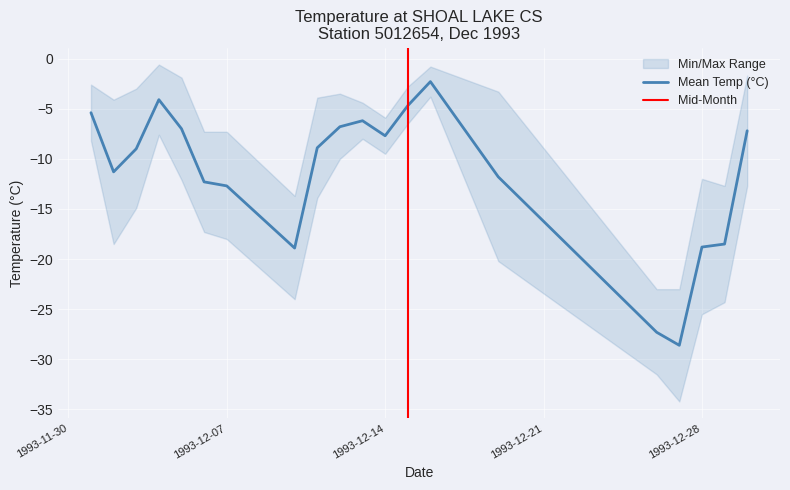

Rank the series by their average value, from highest to lowest.

Max Temp (°C), Mean Temp (°C), Min Temp (°C)